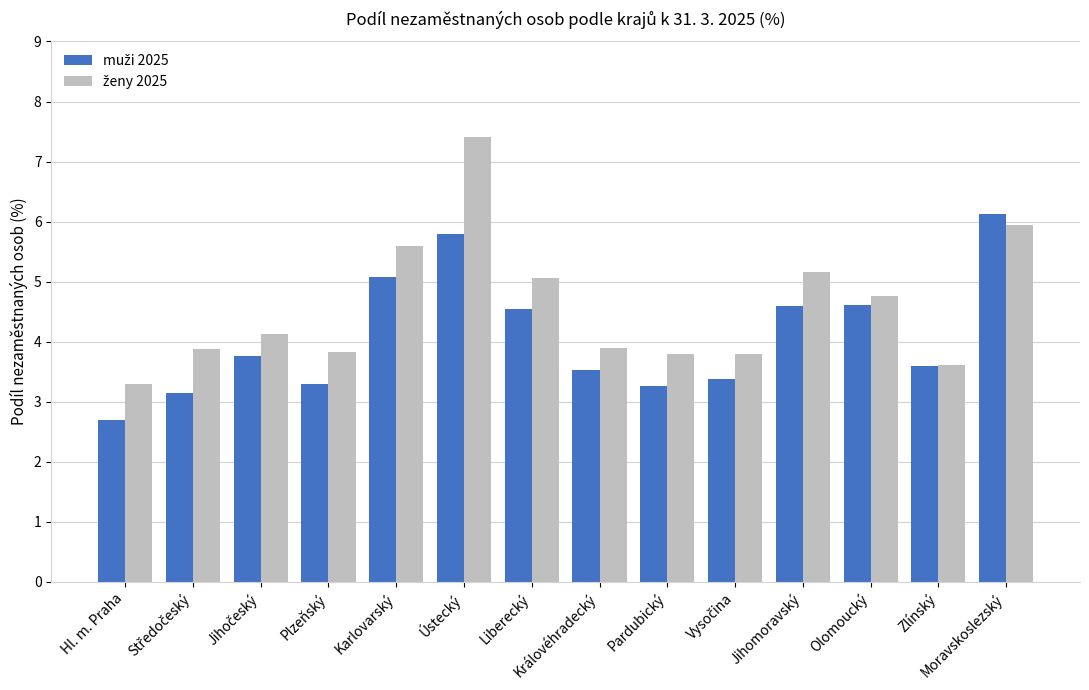

What is the spread (max minus min) of values at Olomoucký?

0.1